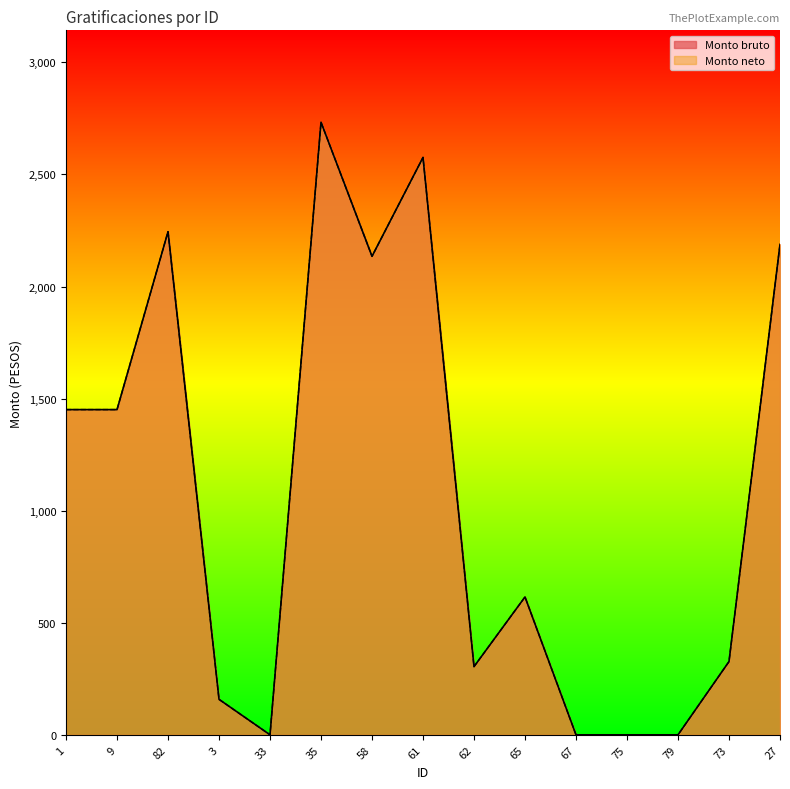

What is the total value across all series at 27?

4376.0